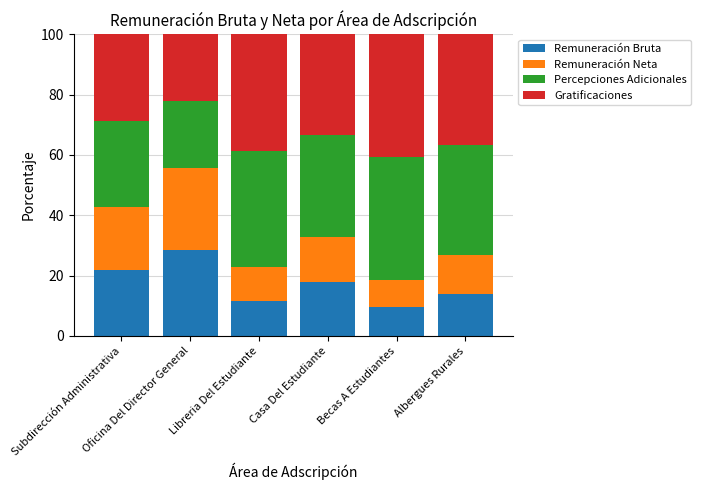

What is the difference between the second highest and second lowest values in the Remuneración Bruta series?

10.2